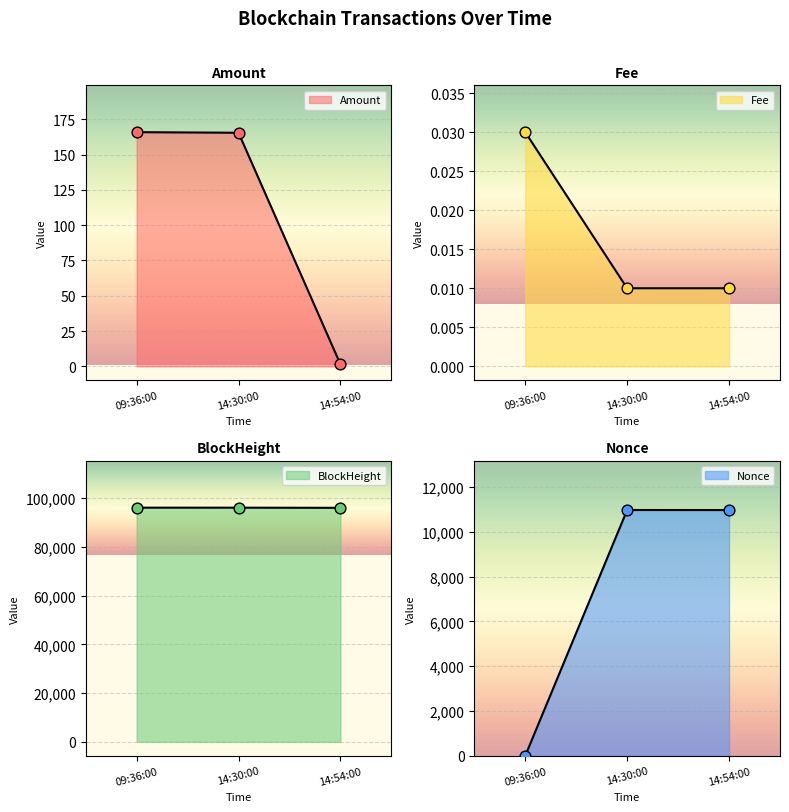

Which series has the largest Y range (max minus min)?

Nonce